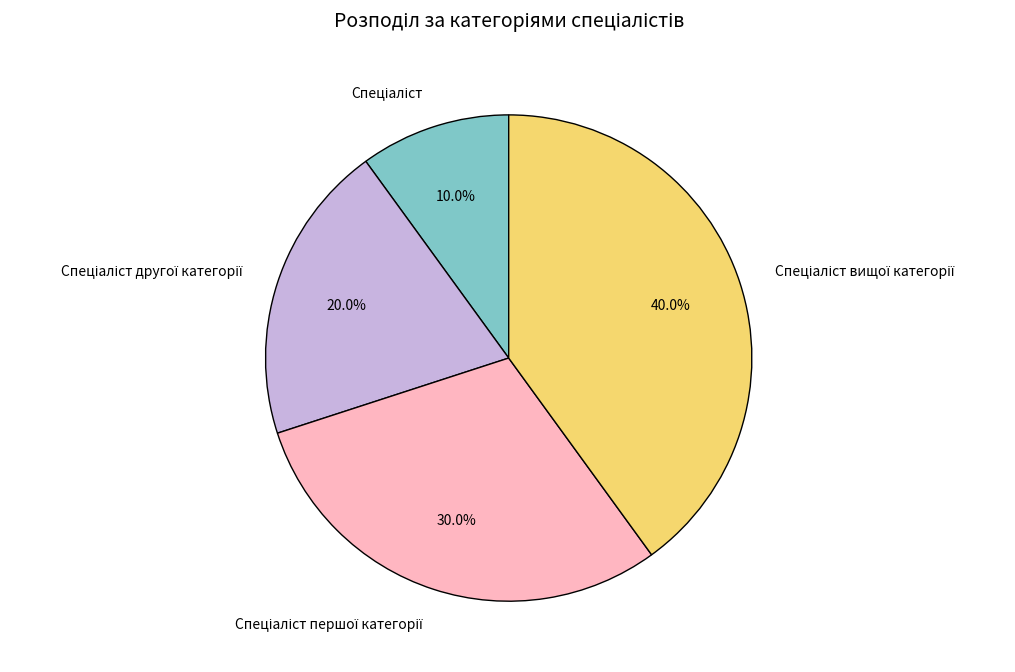

Is there any slice that represents more than half of the pie?

No